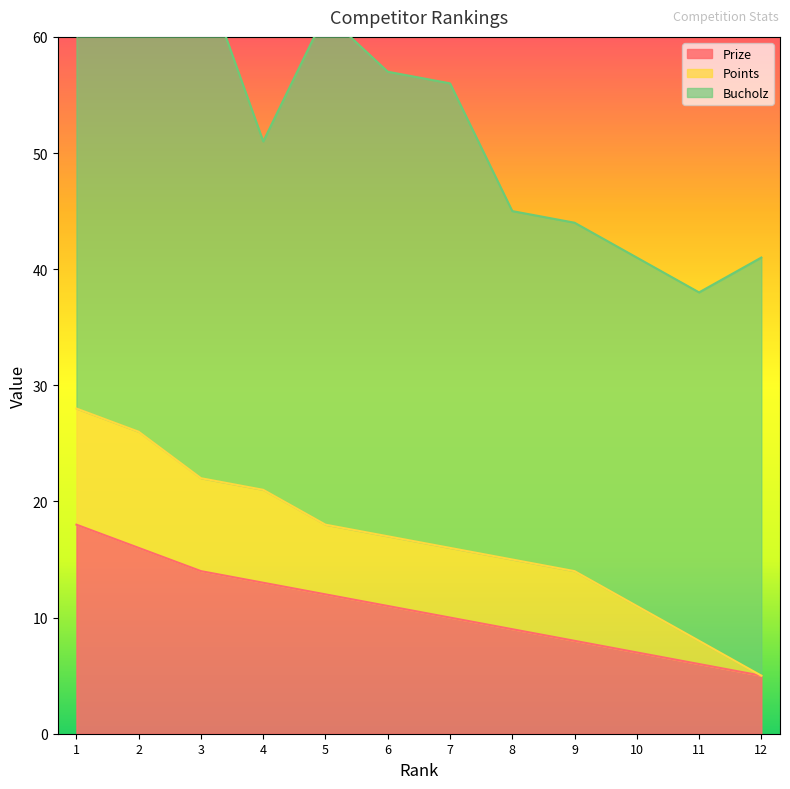

How many data points in Prize are less than 11?

6